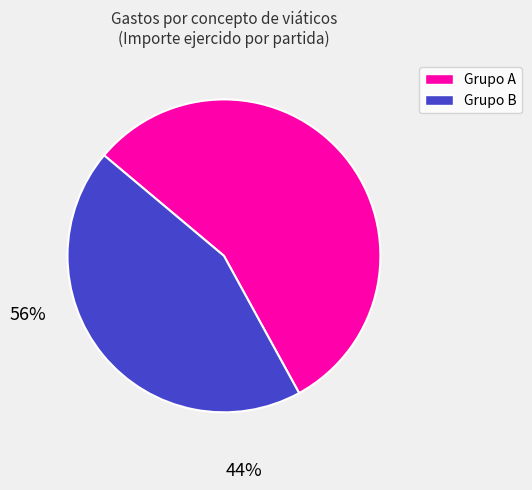

Does any single category account for the majority?

Yes